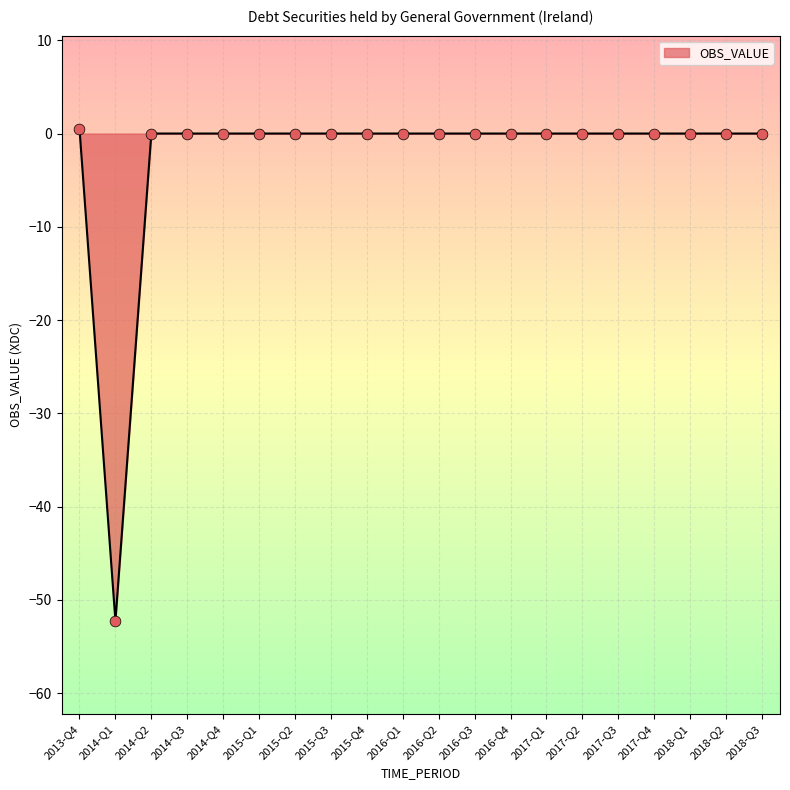

Which has a higher value, 2014-Q1 or 2018-Q3?

2018-Q3